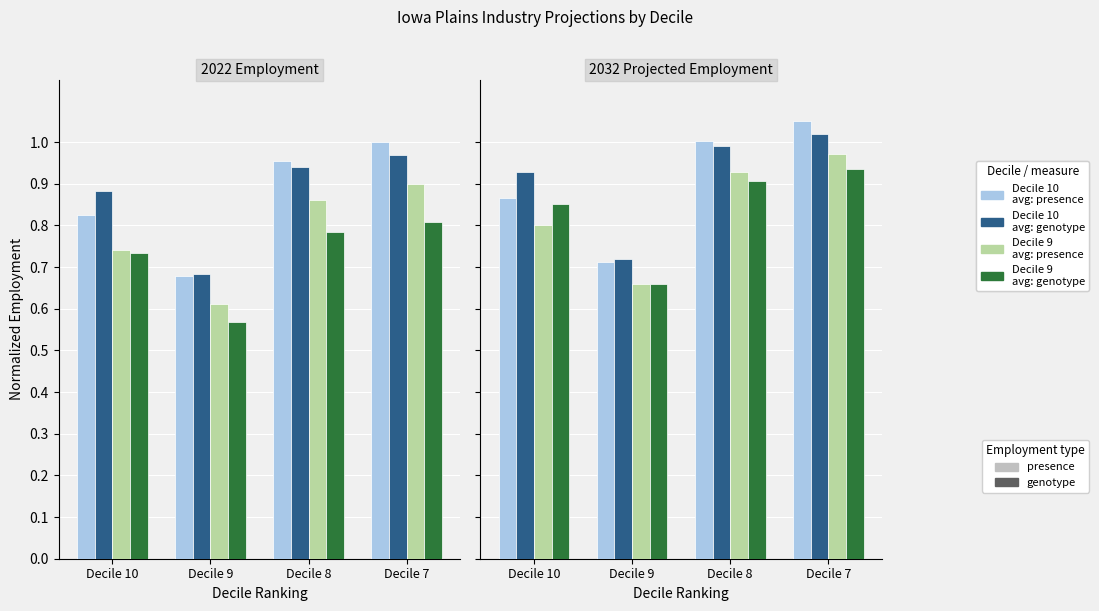

Where is series_3_genotype nearest to the value 0?

Decile 9